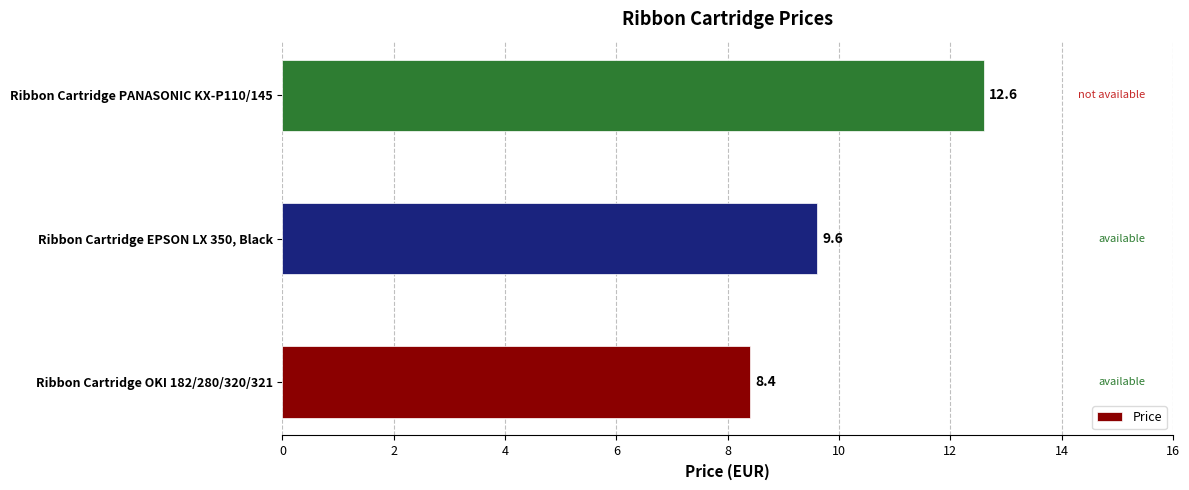

Rank the categories by value from lowest to highest.

Ribbon Cartridge OKI 182/280/320/321, Ribbon Cartridge EPSON LX 350, Black, Ribbon Cartridge PANASONIC KX-P110/145